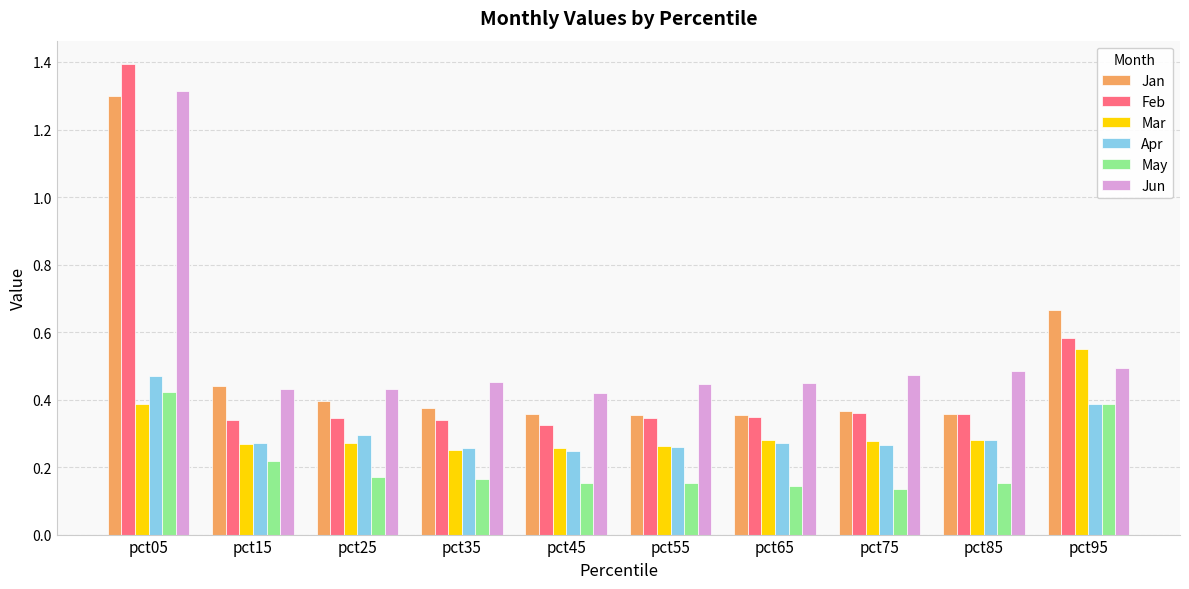

Which series has the largest range (max minus min)?

Feb